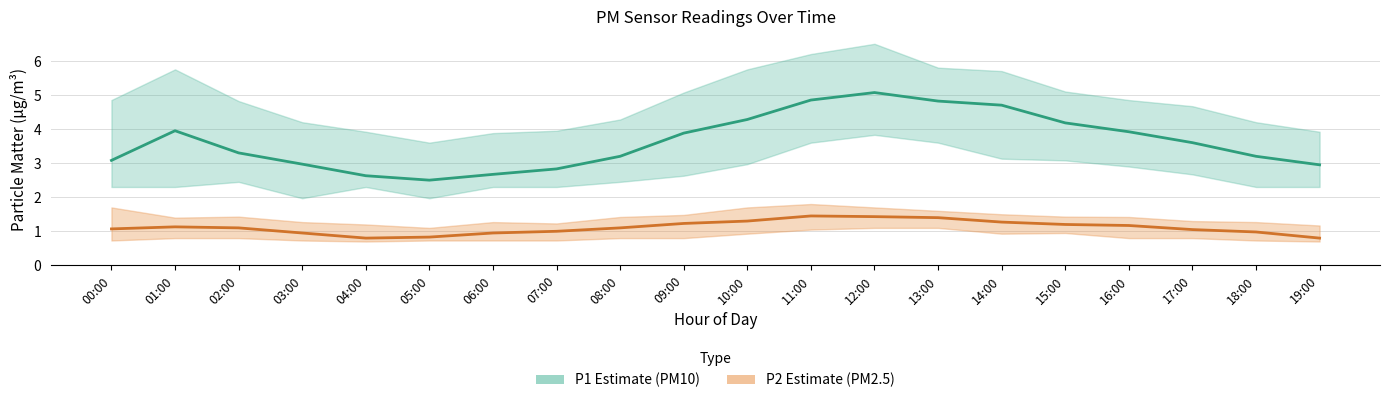

True or false: P1 (PM10) and P2 (PM2.5) cross at least once.

False